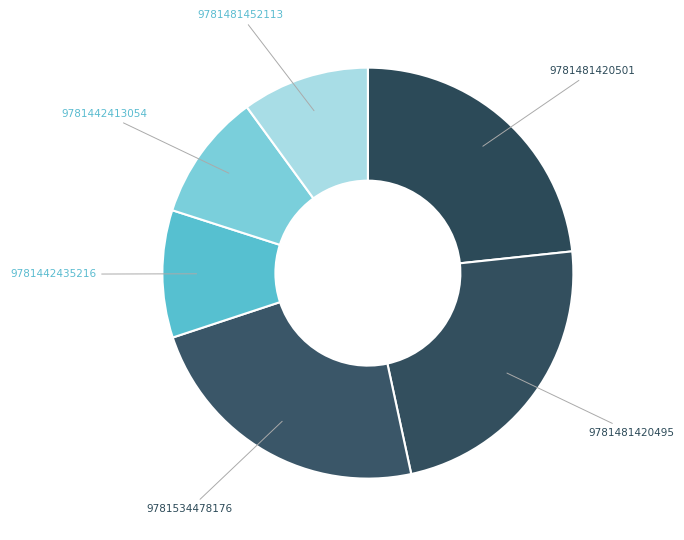

Is 9781481452113 the majority of the pie?

No